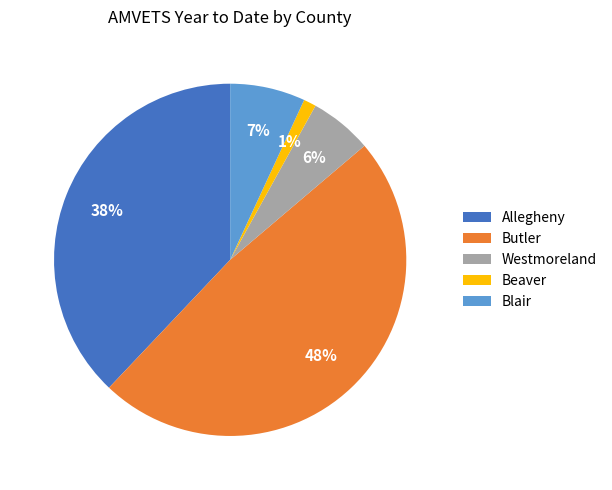

To the nearest percent, what is the average slice percentage?

20%